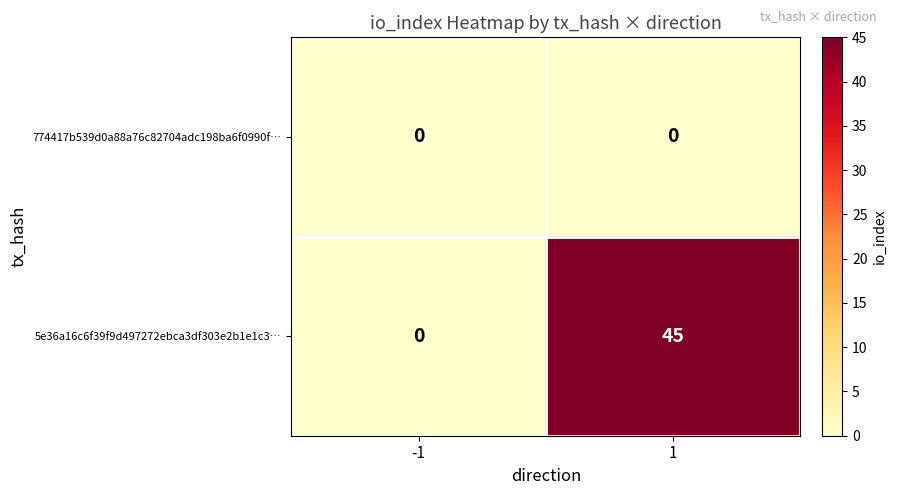

The value of 774417b539d0a88a76c82704adc198ba6f0990f… at 1 is 0. True or false?

True